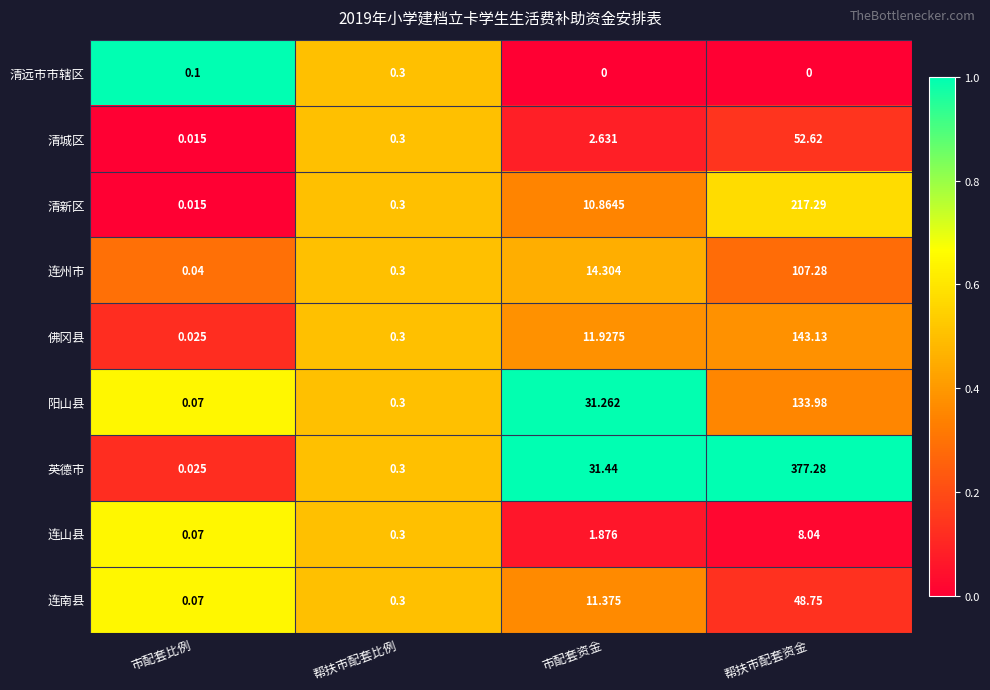

At which category does the chart reach its peak across all series?

帮扶市配套资金